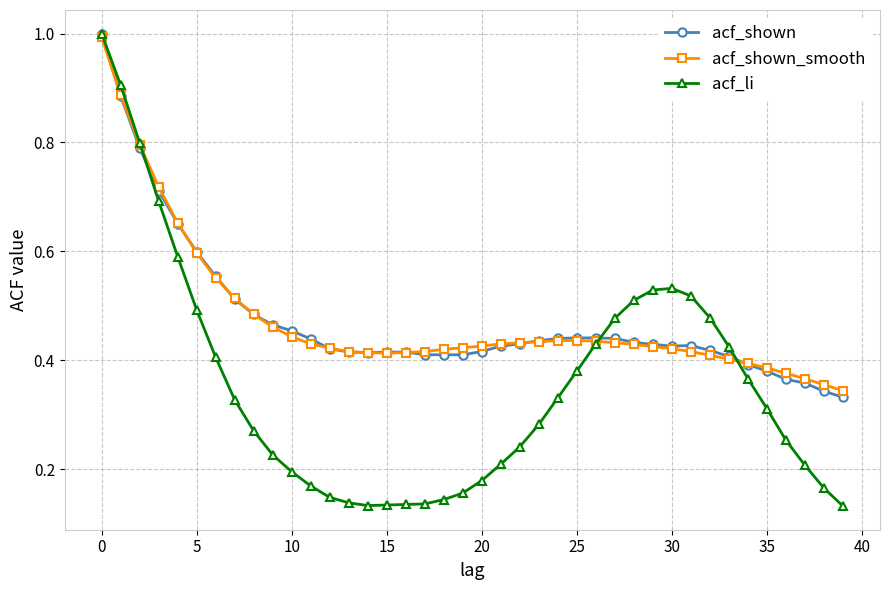

What is the sum of all acf_li values?

14.1